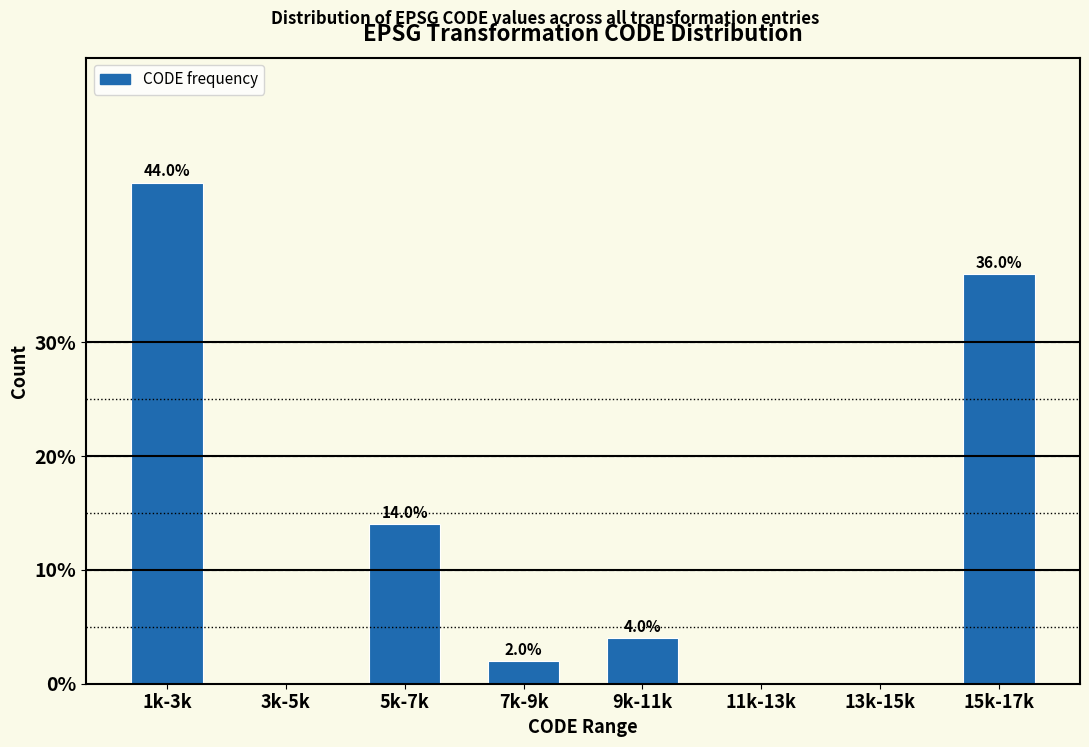

Reading left to right, transcribe all the data shown in this chart.

1k-3k=44.0	3k-5k=0.0	5k-7k=14.0	7k-9k=2.0	9k-11k=4.0	11k-13k=0.0	13k-15k=0.0	15k-17k=36.0